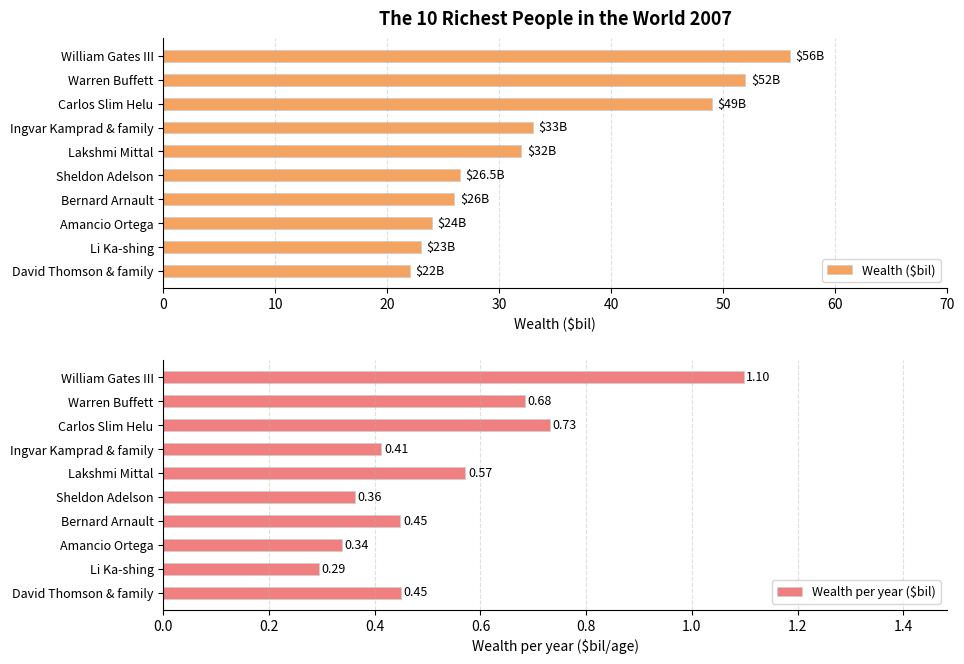

Where is Wealth per year ($bil) nearest to the value 0?

Li Ka-shing